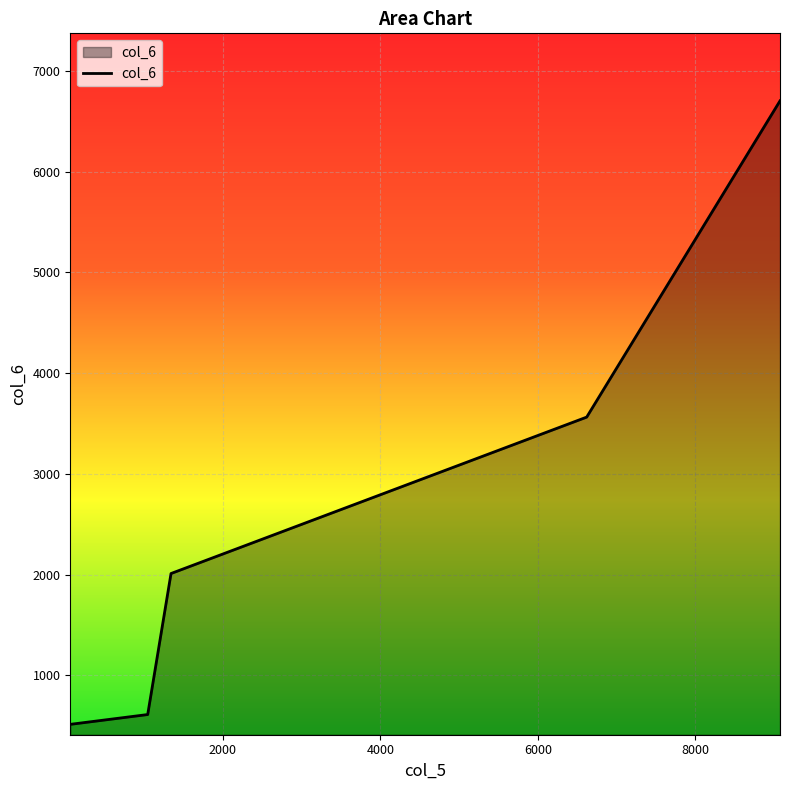

What is the difference between the maximum and minimum values?

6188.5